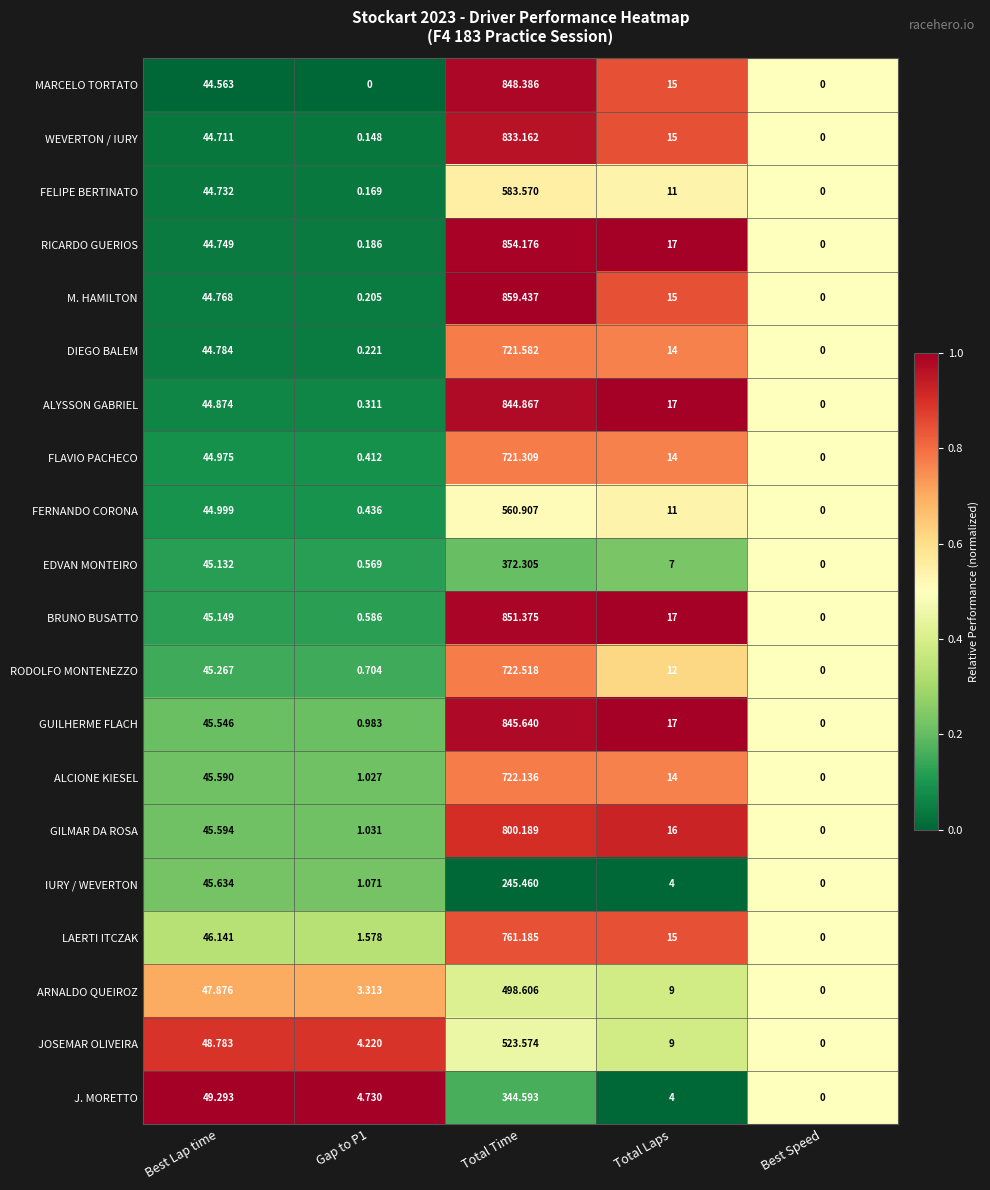

Which series changed the most between Best Lap time and Total Time?

M. HAMILTON